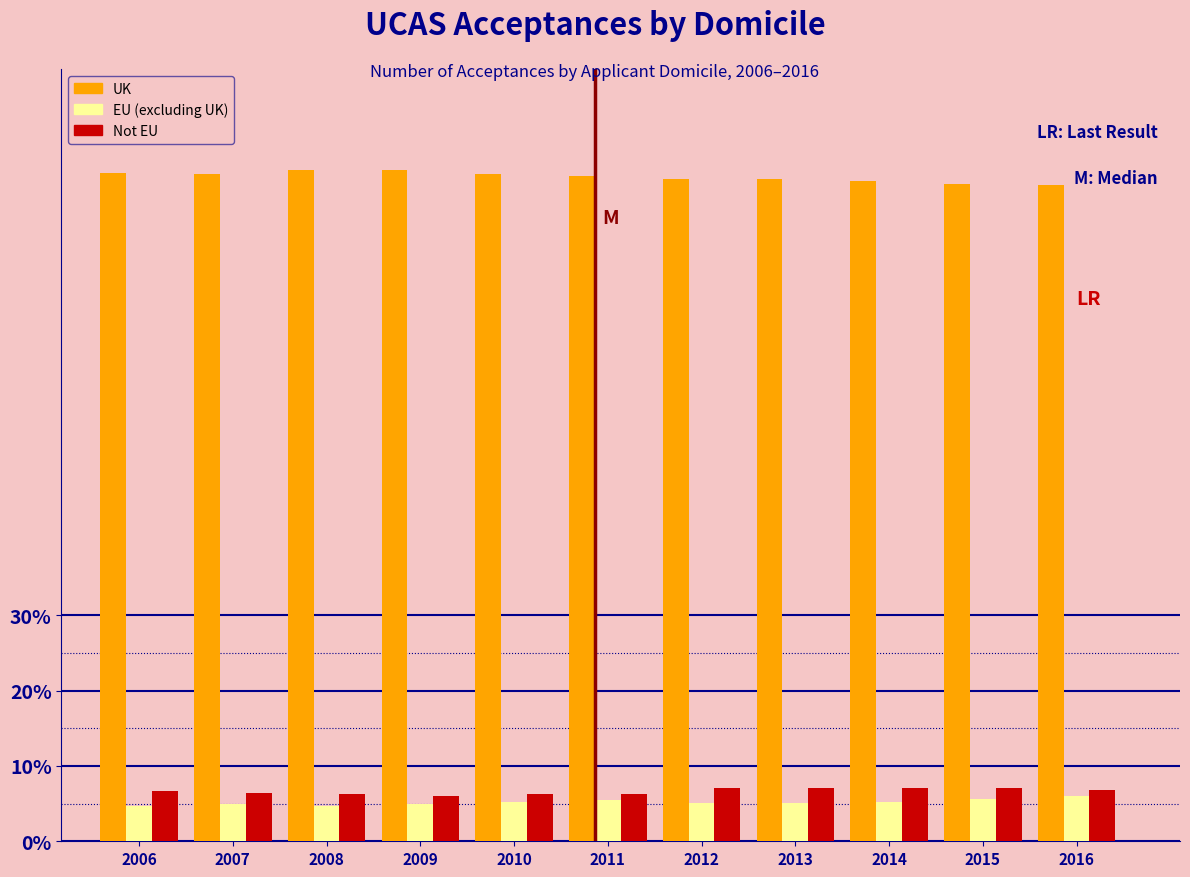

Which series has the largest total across all categories?

UK